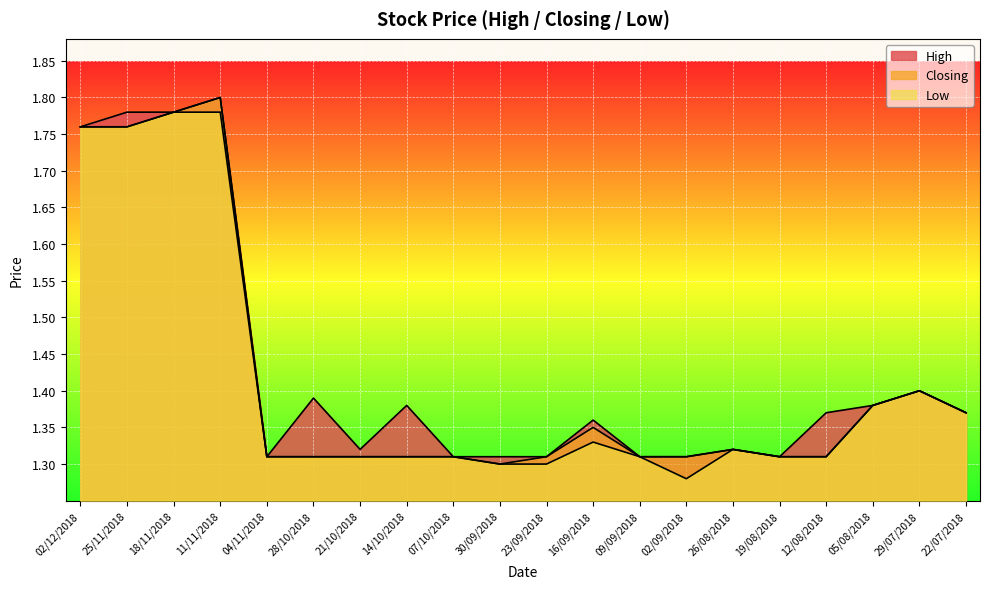

Which has a higher value, 18/11/2018 or 12/08/2018?

18/11/2018